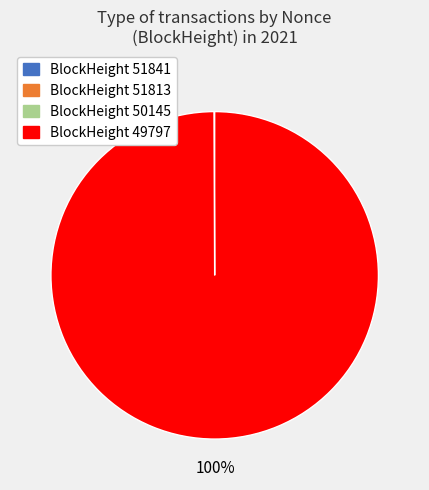

Which slice is the largest?

BlockHeight 49797